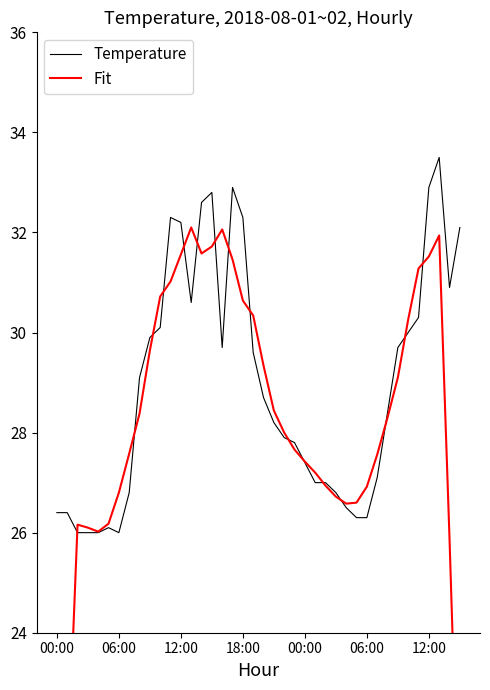

The Temperature series shows 27.8 at 23. True or false?

True